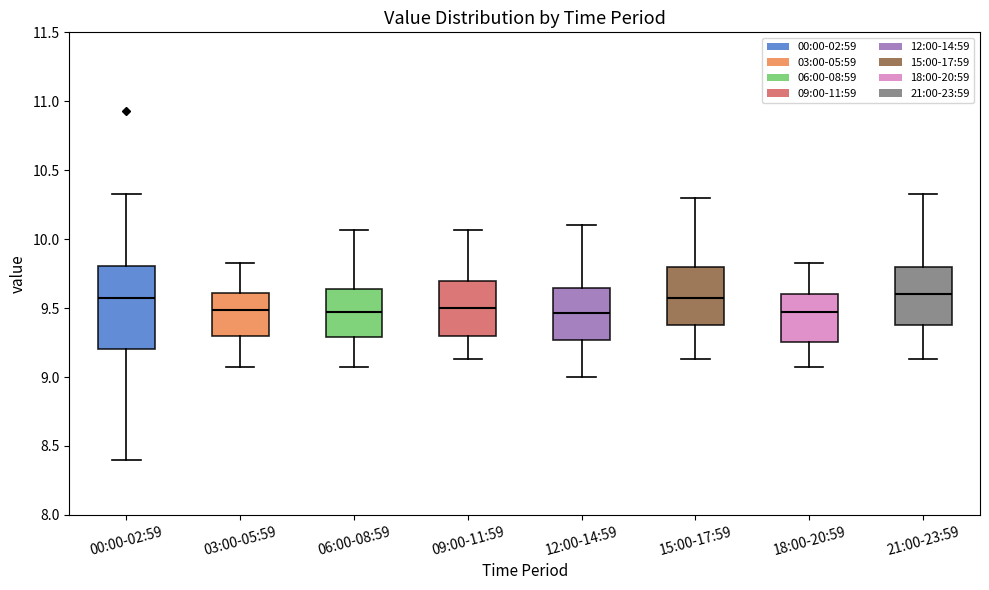

Reading left to right, transcribe this box plot: for each box, give where its median line is, the range the box spans, and where its two whiskers end, as read against the y-axis. The values are not printed on the chart, so give them approximately, as read against the axis.

00:00-02:59: median 9.55, box 9.20 to 9.80, whiskers 8.40 to 10.35
03:00-05:59: median 9.50, box 9.30 to 9.60, whiskers 9.05 to 9.85
06:00-08:59: median 9.45, box 9.30 to 9.65, whiskers 9.05 to 10.05
09:00-11:59: median 9.50, box 9.30 to 9.70, whiskers 9.15 to 10.05
12:00-14:59: median 9.45, box 9.25 to 9.65, whiskers 9.00 to 10.10
15:00-17:59: median 9.55, box 9.40 to 9.80, whiskers 9.15 to 10.30
18:00-20:59: median 9.45, box 9.25 to 9.60, whiskers 9.05 to 9.85
21:00-23:59: median 9.60, box 9.40 to 9.80, whiskers 9.15 to 10.35